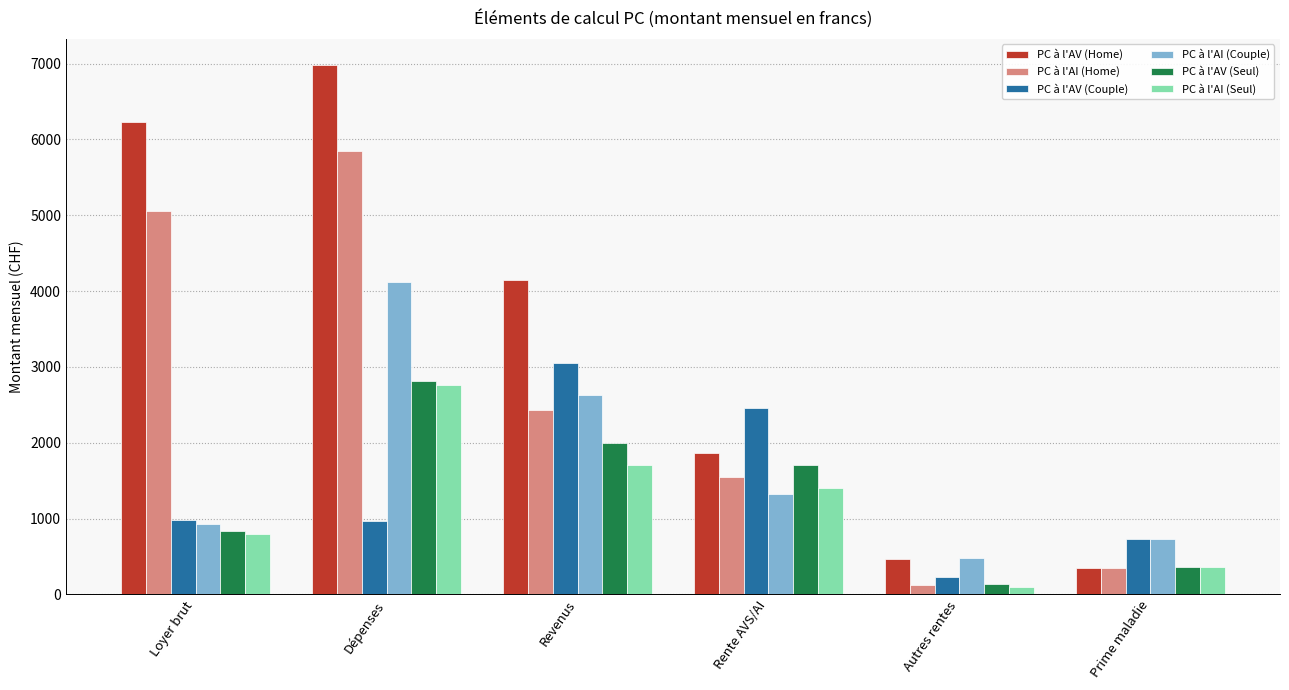

Which category has the highest value in the PC à l'AI (Home) series?

Dépenses